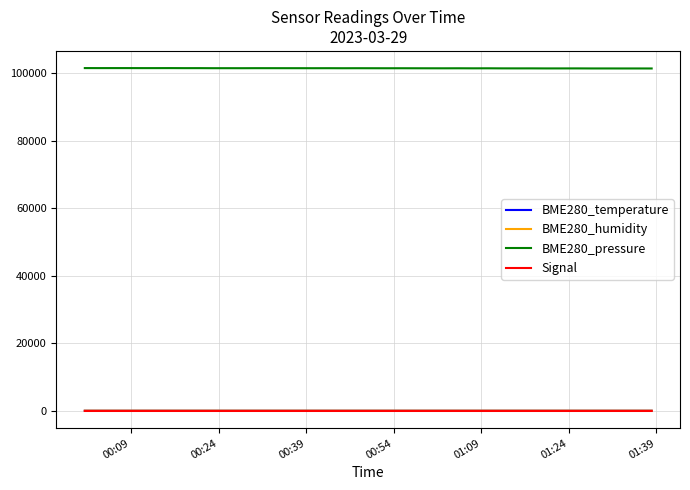

Is this an area chart (filled region under the line)?

No